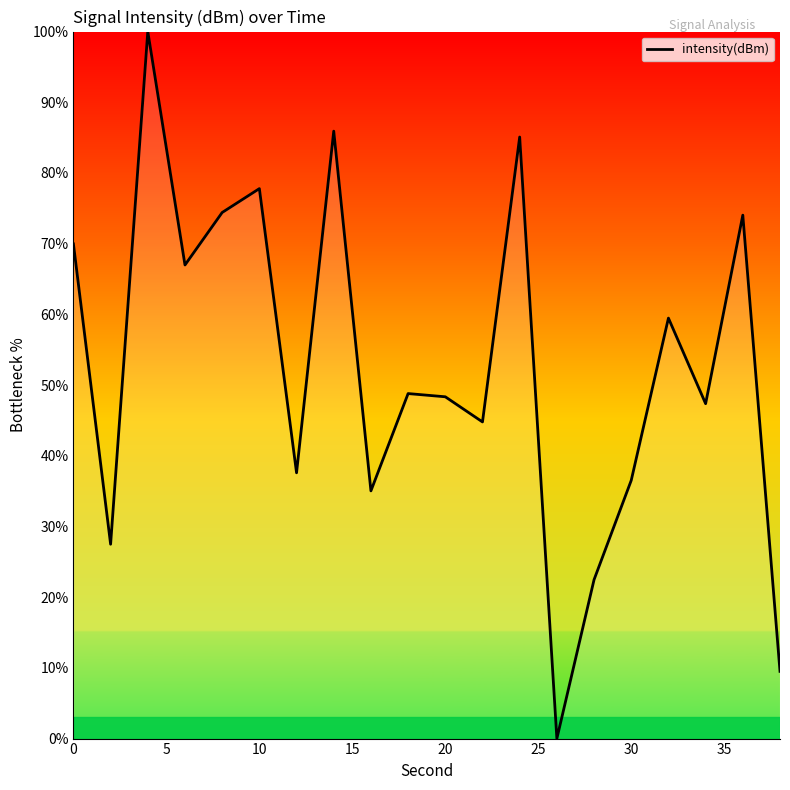

What is the difference between the maximum and minimum values?

100.0